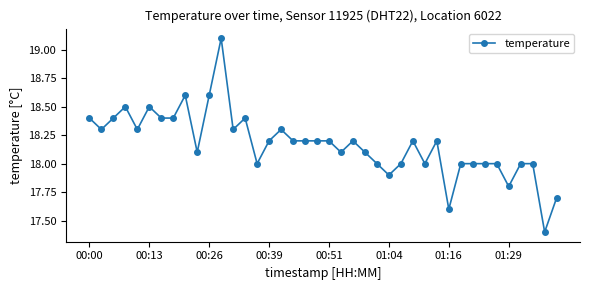

What is the average value?

18.2